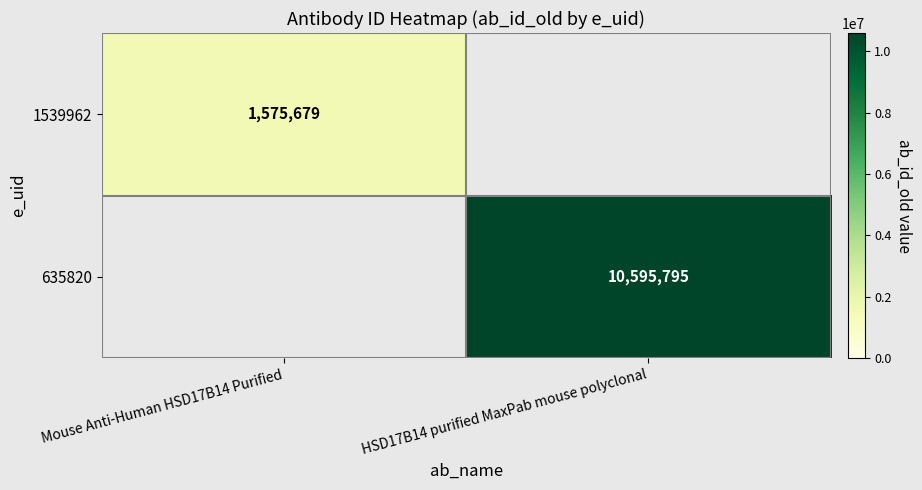

True or false: 1539962 has a value of 1575679 at Mouse Anti-Human HSD17B14 Purified.

True